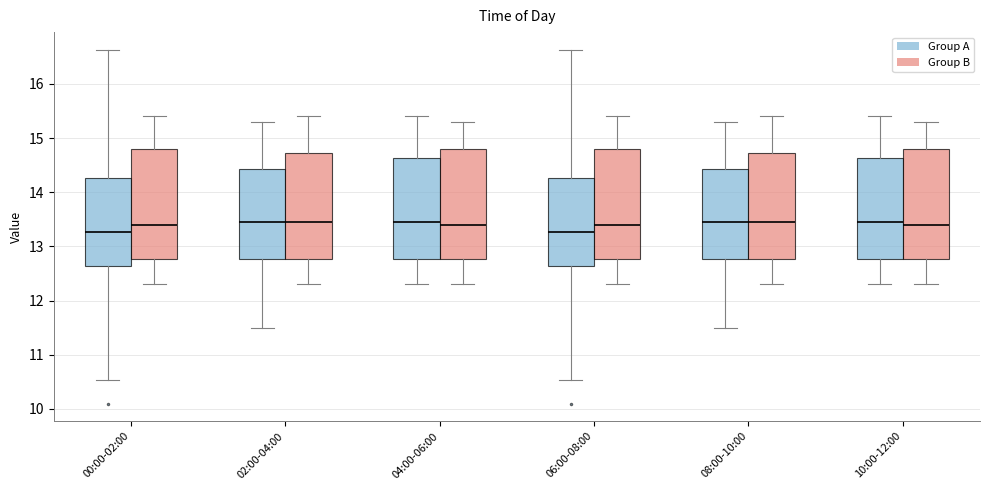

Reading left to right, read every box against the y-axis: the position of its median line, the range the box covers, and the ends of its whiskers. The values are not printed on the chart, so give them approximately, as read against the axis.

00:00-02:00 (Group A): median 13.3, box 12.6 to 14.3, whiskers 10.5 to 16.6
00:00-02:00 (Group B): median 13.4, box 12.8 to 14.8, whiskers 12.3 to 15.4
02:00-04:00 (Group A): median 13.5, box 12.8 to 14.4, whiskers 11.5 to 15.3
02:00-04:00 (Group B): median 13.5, box 12.8 to 14.7, whiskers 12.3 to 15.4
04:00-06:00 (Group A): median 13.5, box 12.8 to 14.6, whiskers 12.3 to 15.4
04:00-06:00 (Group B): median 13.4, box 12.8 to 14.8, whiskers 12.3 to 15.3
06:00-08:00 (Group A): median 13.3, box 12.6 to 14.3, whiskers 10.5 to 16.6
06:00-08:00 (Group B): median 13.4, box 12.8 to 14.8, whiskers 12.3 to 15.4
08:00-10:00 (Group A): median 13.5, box 12.8 to 14.4, whiskers 11.5 to 15.3
08:00-10:00 (Group B): median 13.5, box 12.8 to 14.7, whiskers 12.3 to 15.4
10:00-12:00 (Group A): median 13.5, box 12.8 to 14.6, whiskers 12.3 to 15.4
10:00-12:00 (Group B): median 13.4, box 12.8 to 14.8, whiskers 12.3 to 15.3